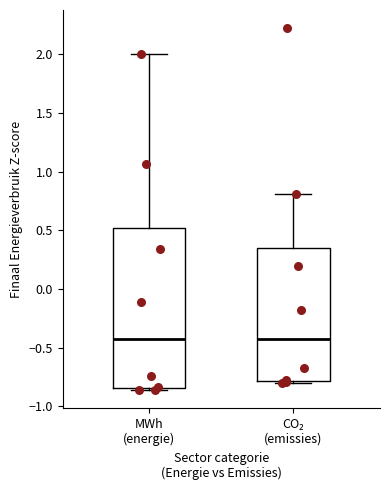

Where is the upper edge of the box for CO₂ (emissies) on the y-axis? The values are not printed on the chart, so give them approximately, as read against the axis.

0.35